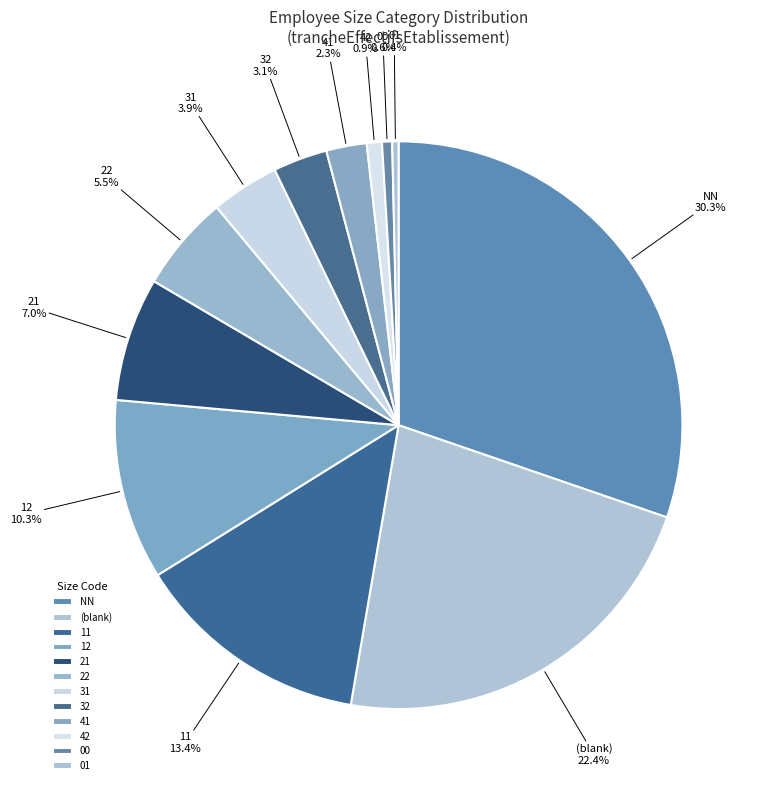

True or false: 21 accounts for 1% of the total.

False